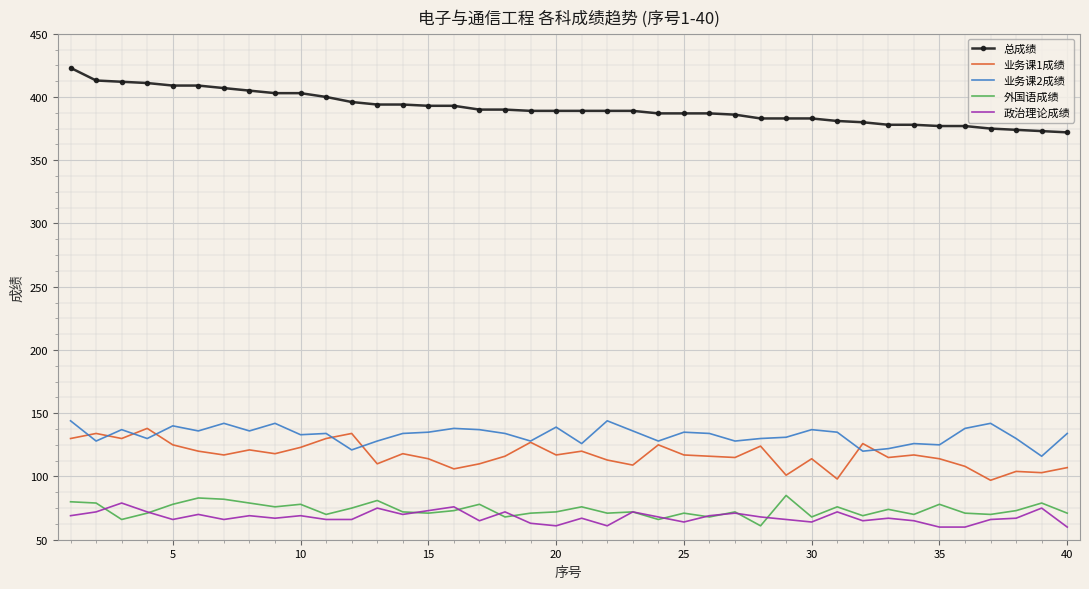

What is the maximum value shown in the chart?

423